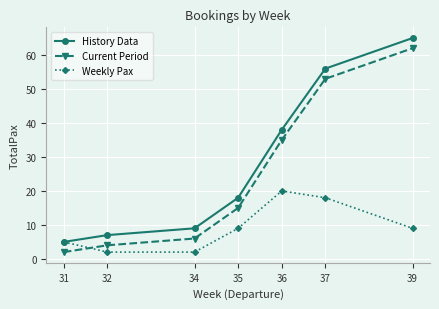

Where is Current Period nearest to the value 32?

36